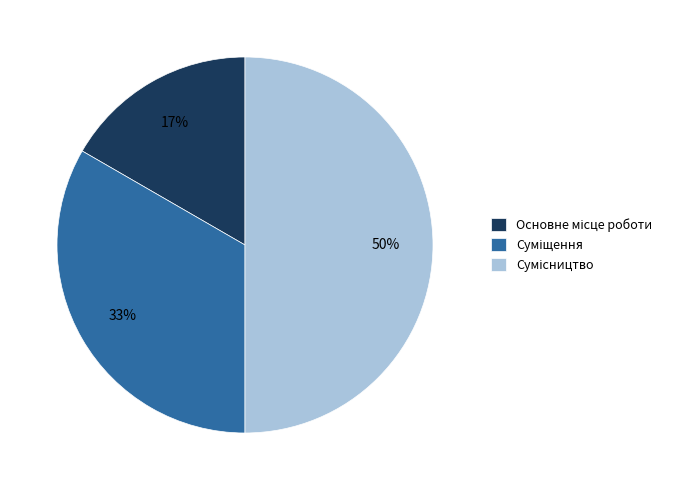

How many slices are in this pie chart?

3